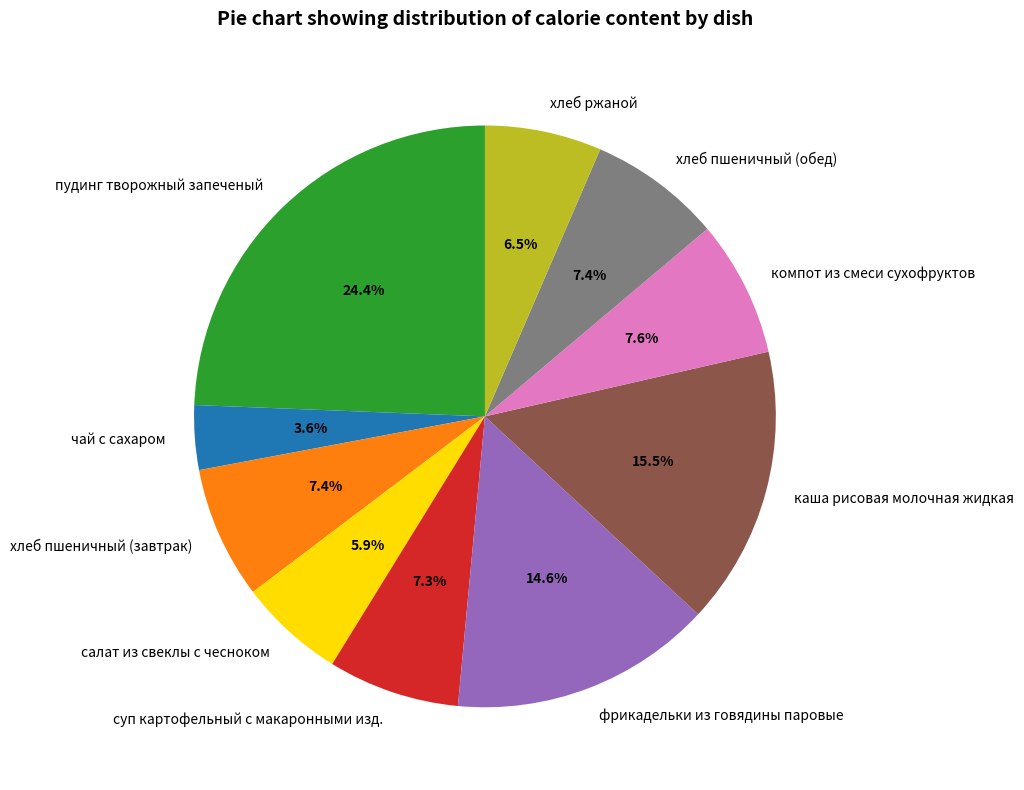

To the nearest percent, what portion does суп картофельный с макаронными изд. represent?

7%